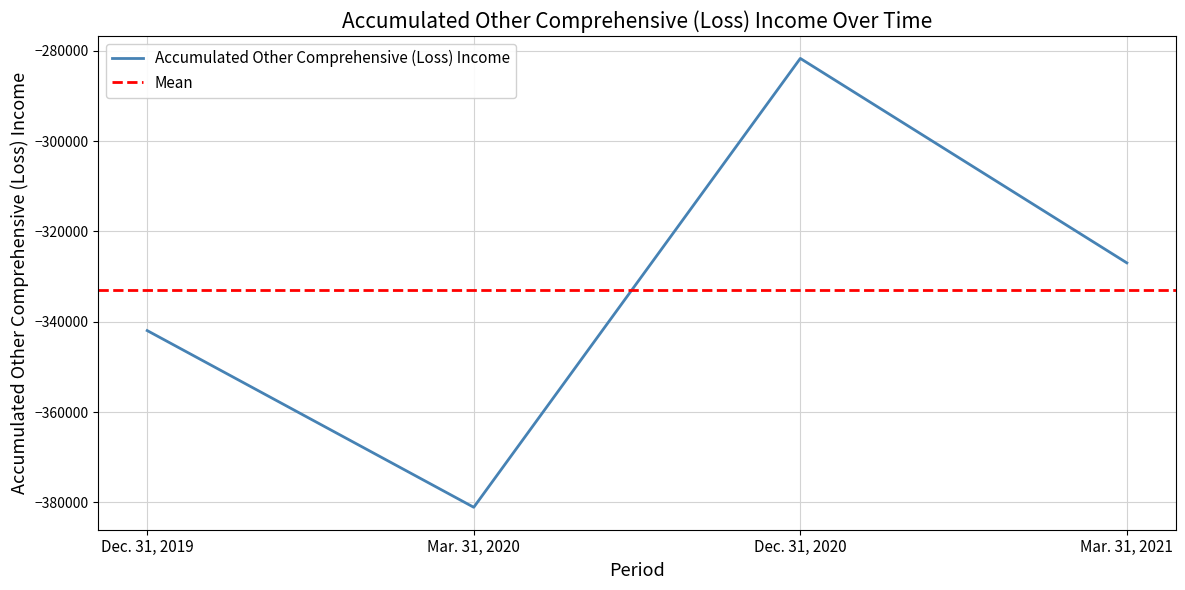

List the labels in order of value, largest first.

Dec. 31, 2020, Mar. 31, 2021, Dec. 31, 2019, Mar. 31, 2020